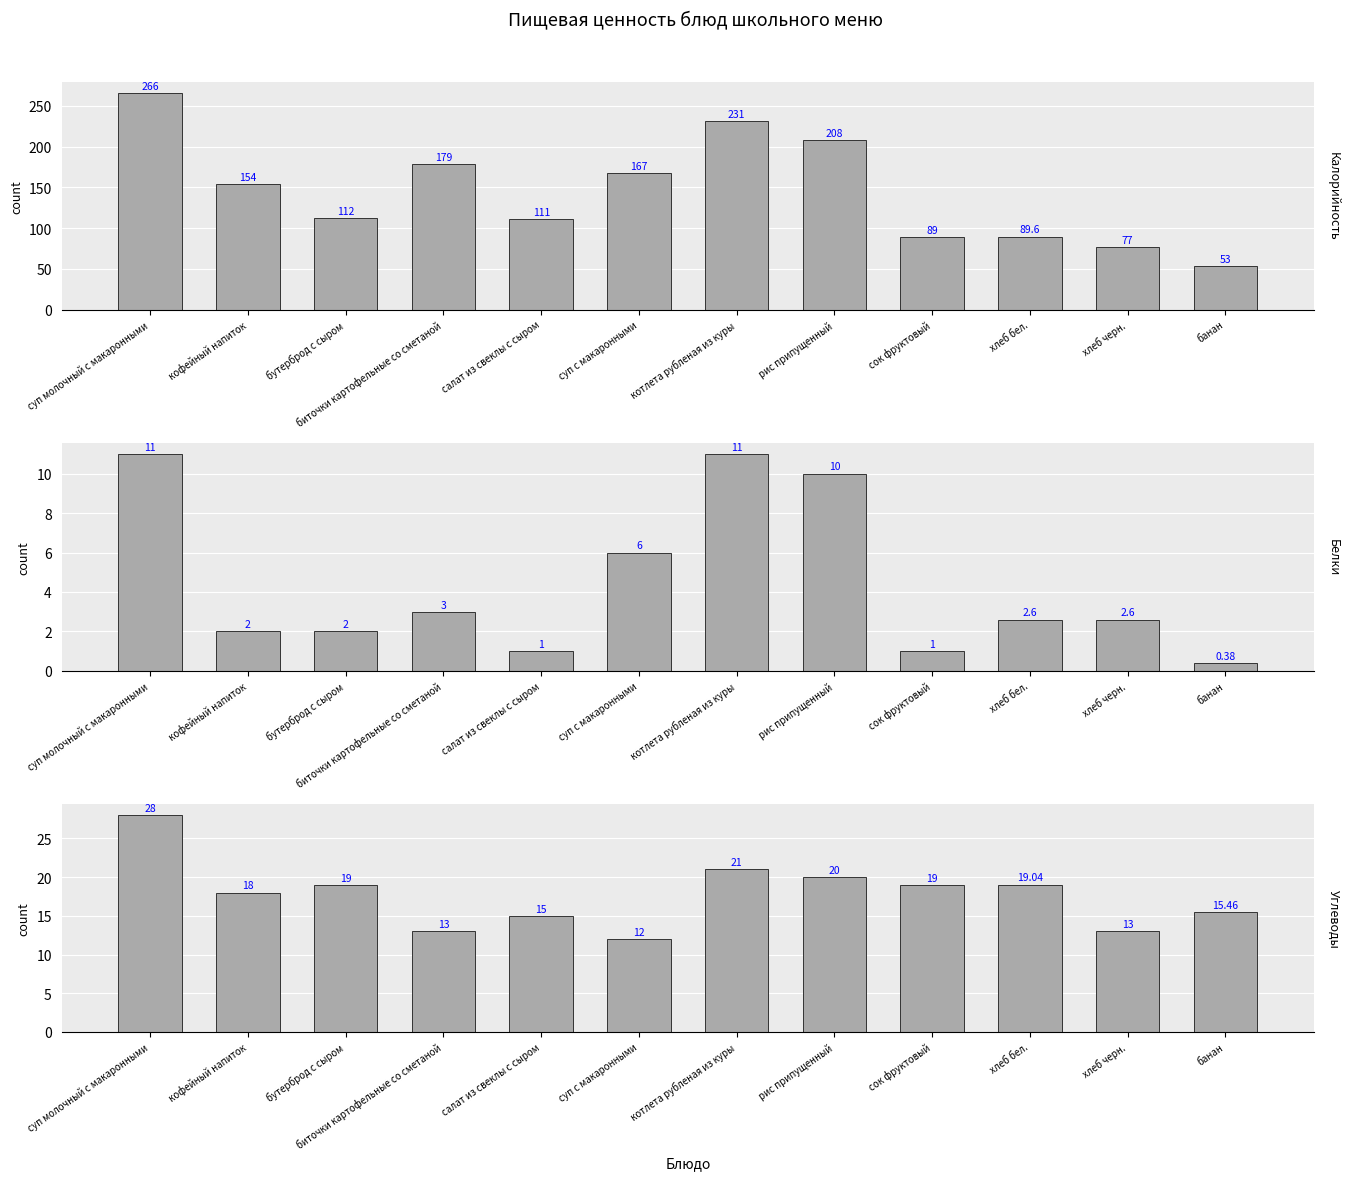

What position from the left is суп молочный с макаронными?

1